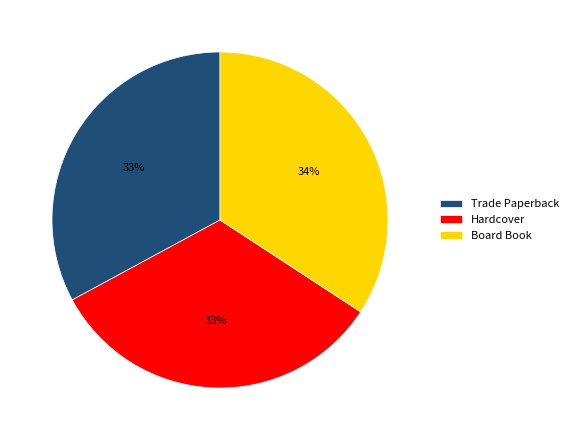

To the nearest percent, what is the difference between the largest and smallest slice percentages?

1%